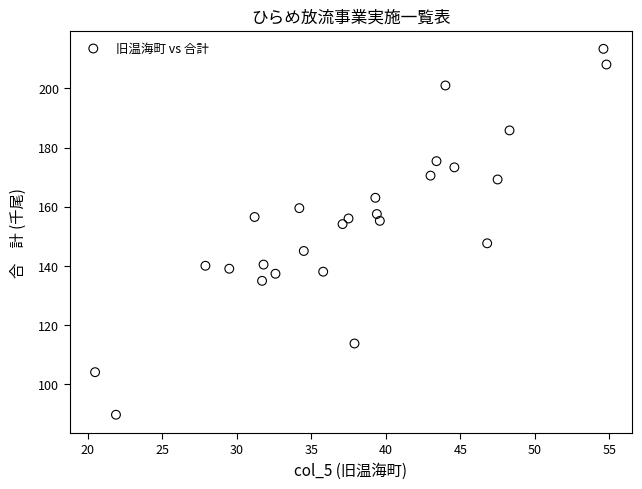

What is the range of Y values (max minus min)?

123.8